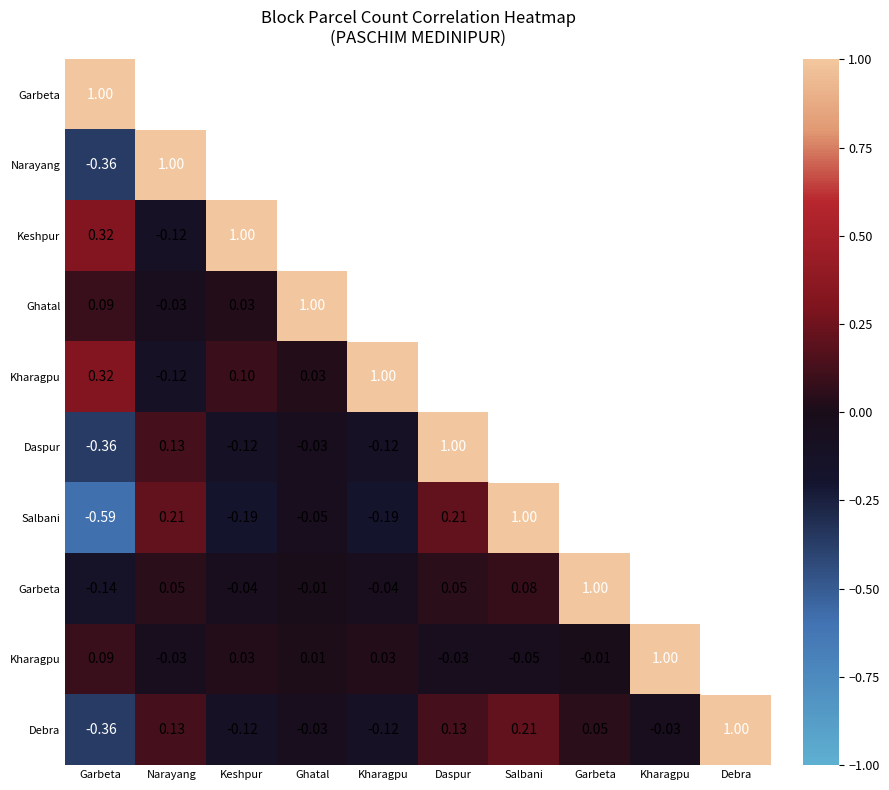

What is the spread (max minus min) of values at Garbeta?

1.6